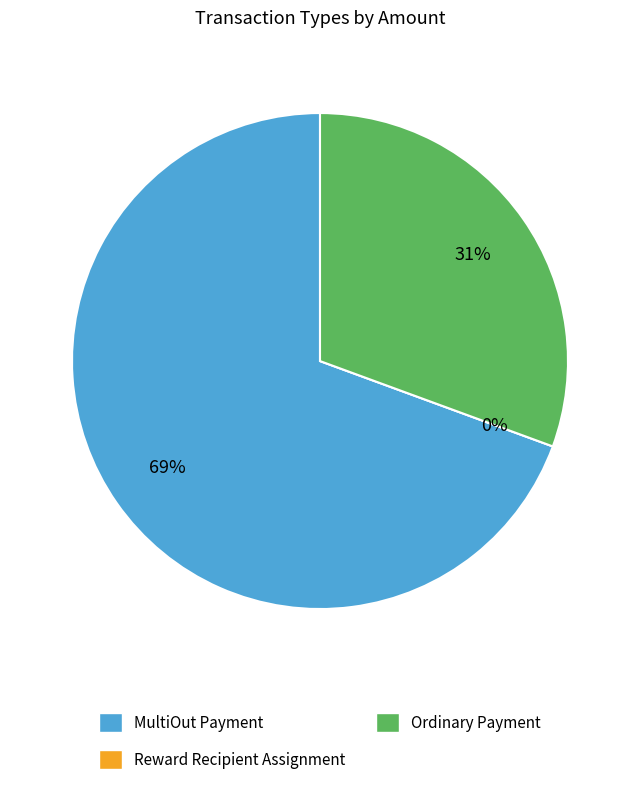

To the nearest percent, what is the difference between the Reward Recipient Assignment and Ordinary Payment slice percentages?

31%